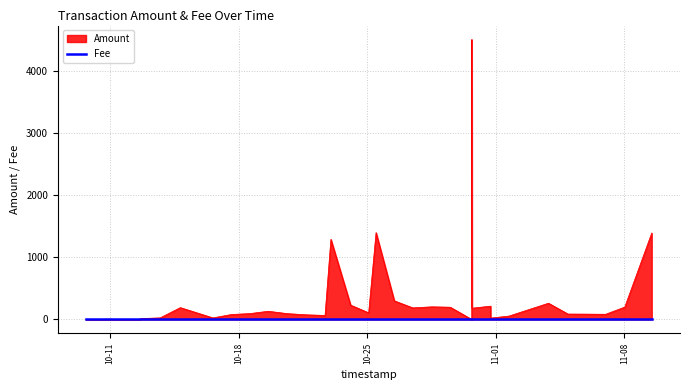

Which series has the largest range (max minus min)?

Amount